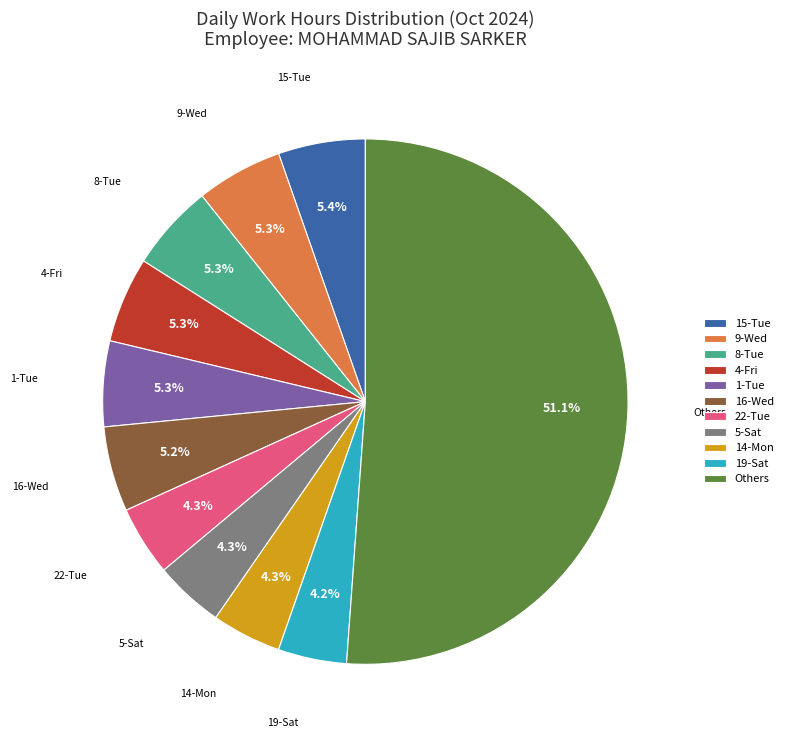

Does any single category account for the majority?

Yes